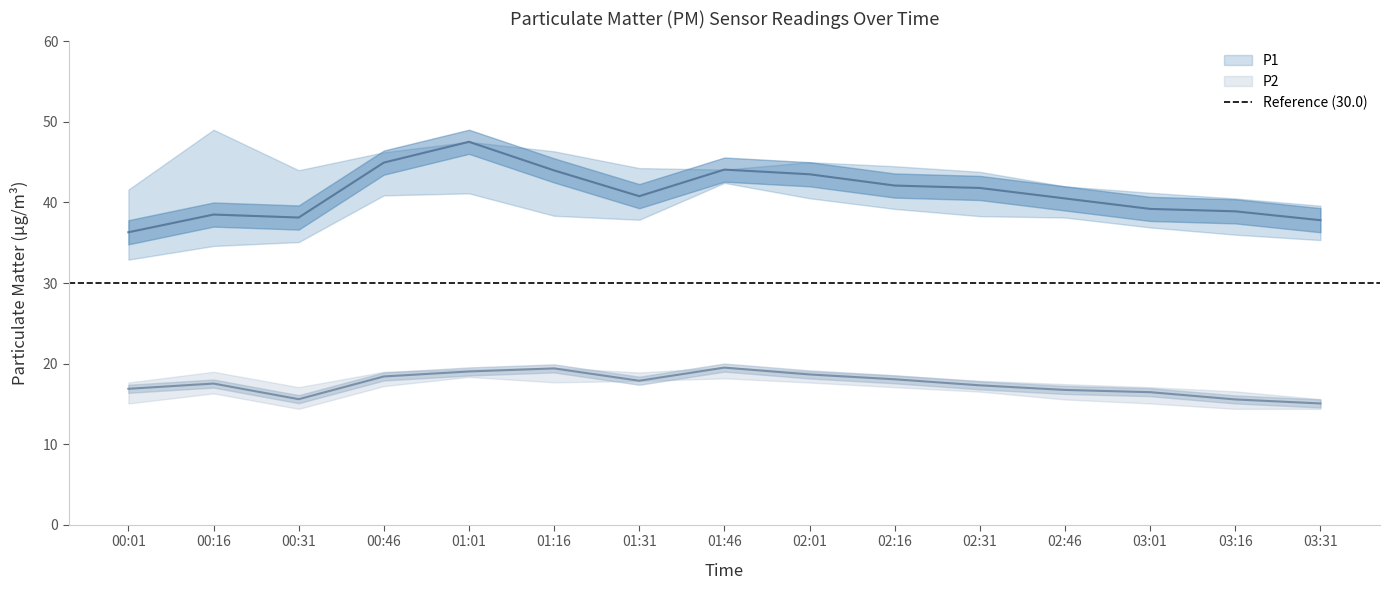

How many data points does each series have?

15